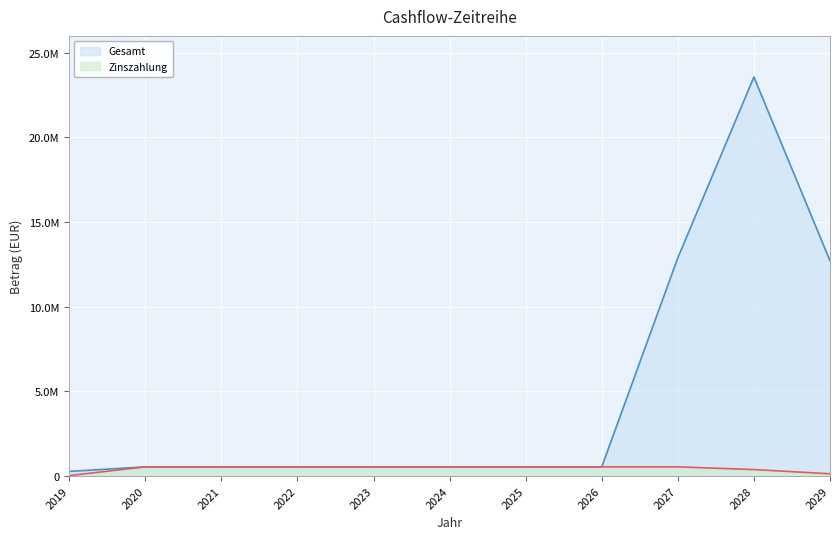

Rank the series by their average value, from highest to lowest.

Gesamt, Zinszahlung